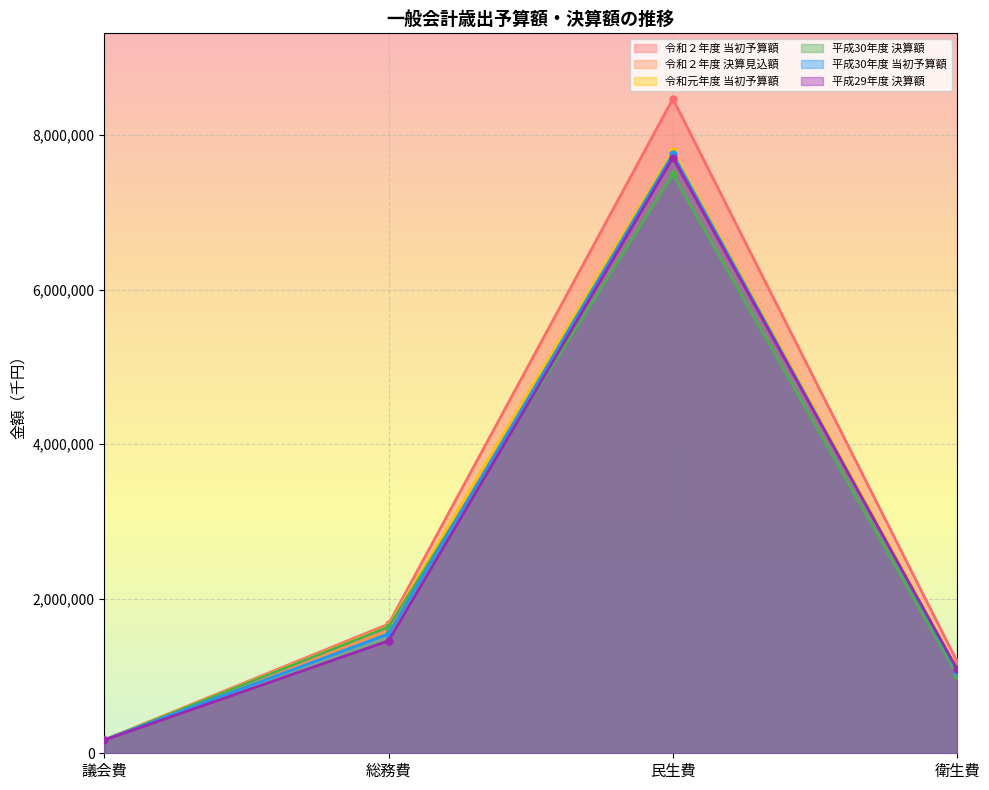

Which series has the largest total across all categories?

令和２年度 当初予算額